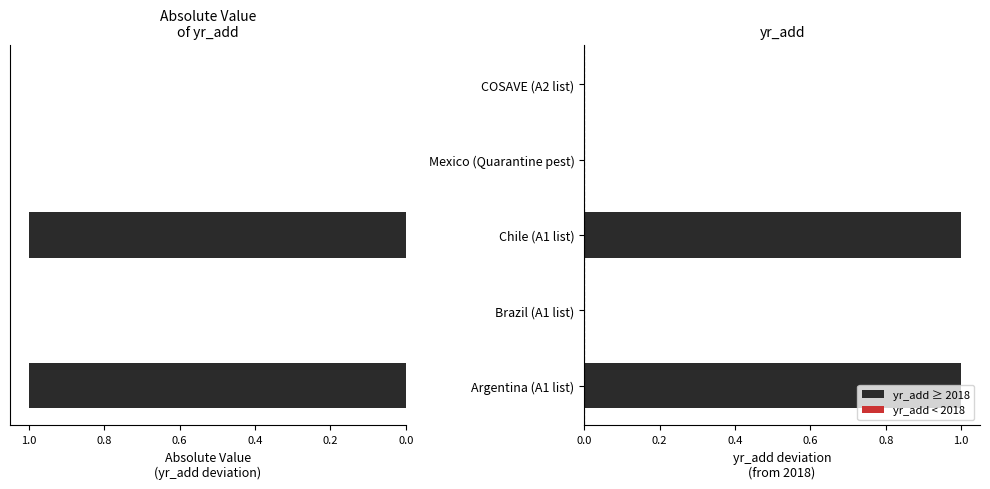

Are the bars horizontal?

Yes